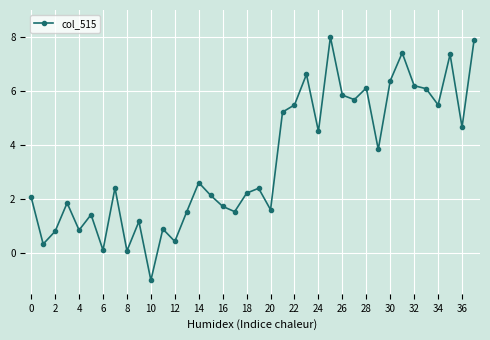

What is the difference between the maximum and minimum values?

9.0